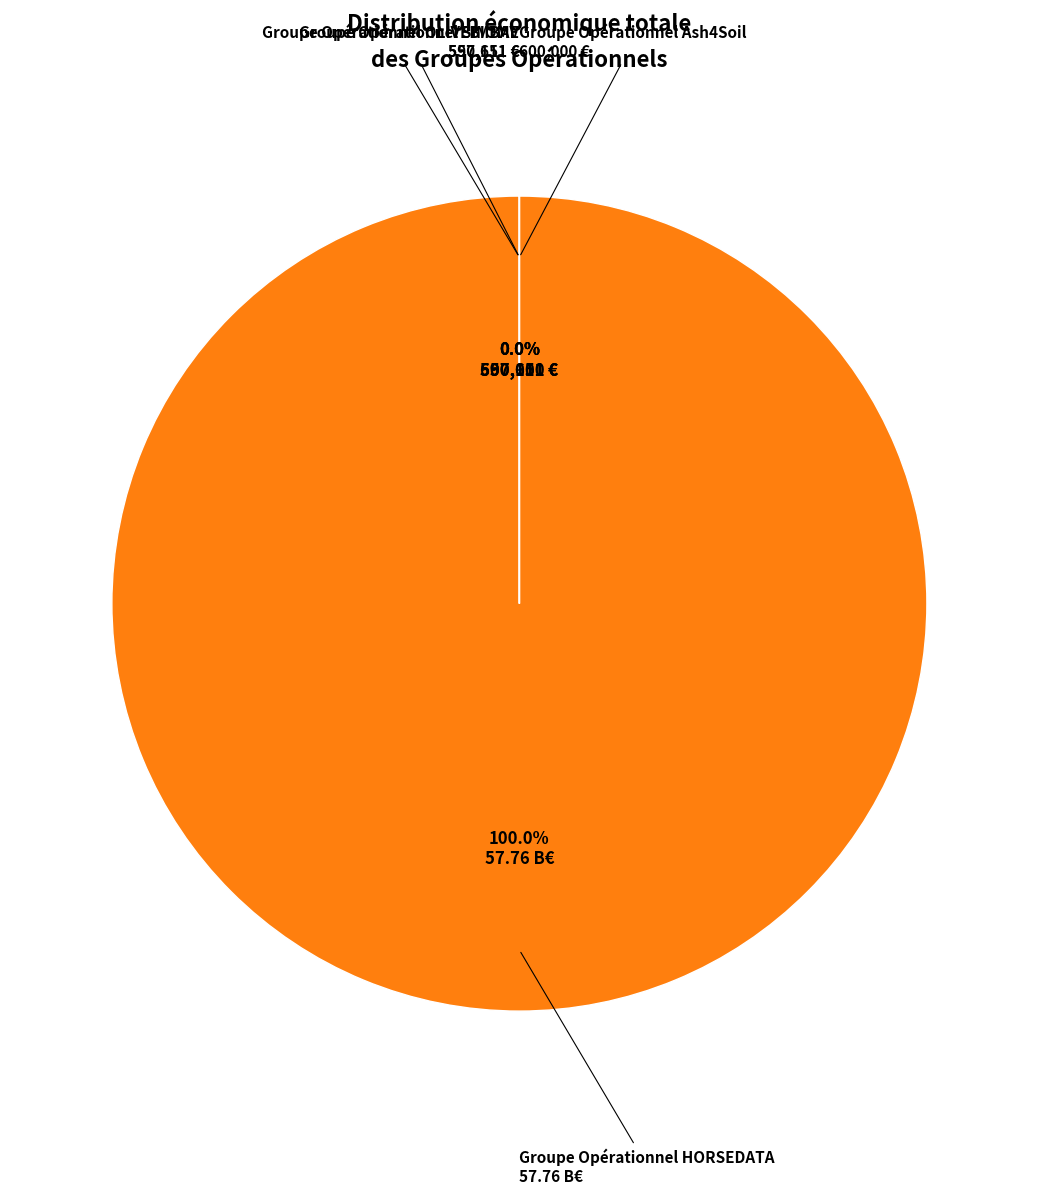

How many segments does this pie chart have?

4